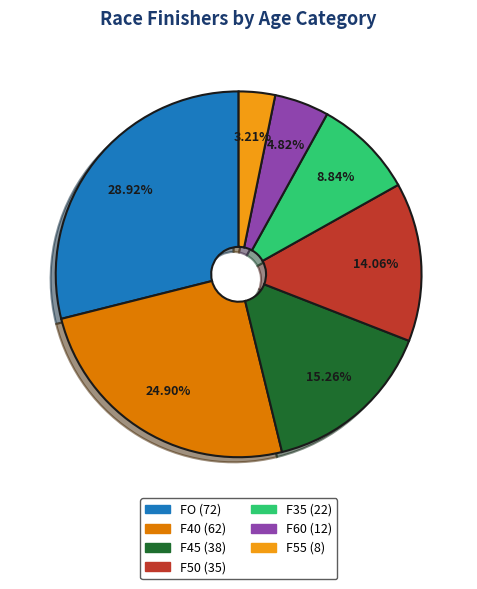

The F60 slice represents 5% of the pie. True or false?

True